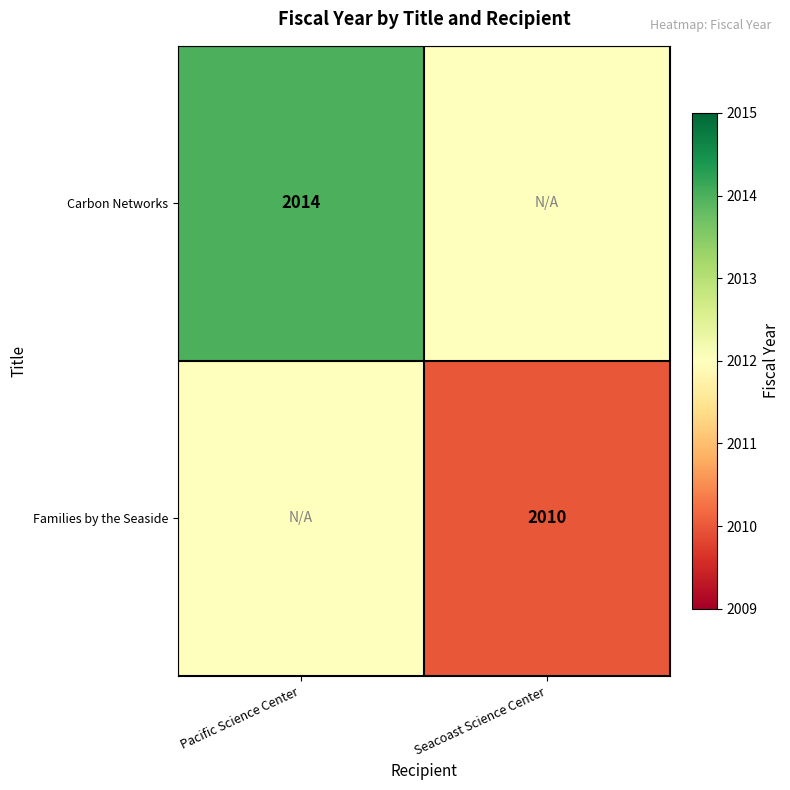

True or false: Families by the Seaside has a value of 3155 at Seacoast Science Center.

False